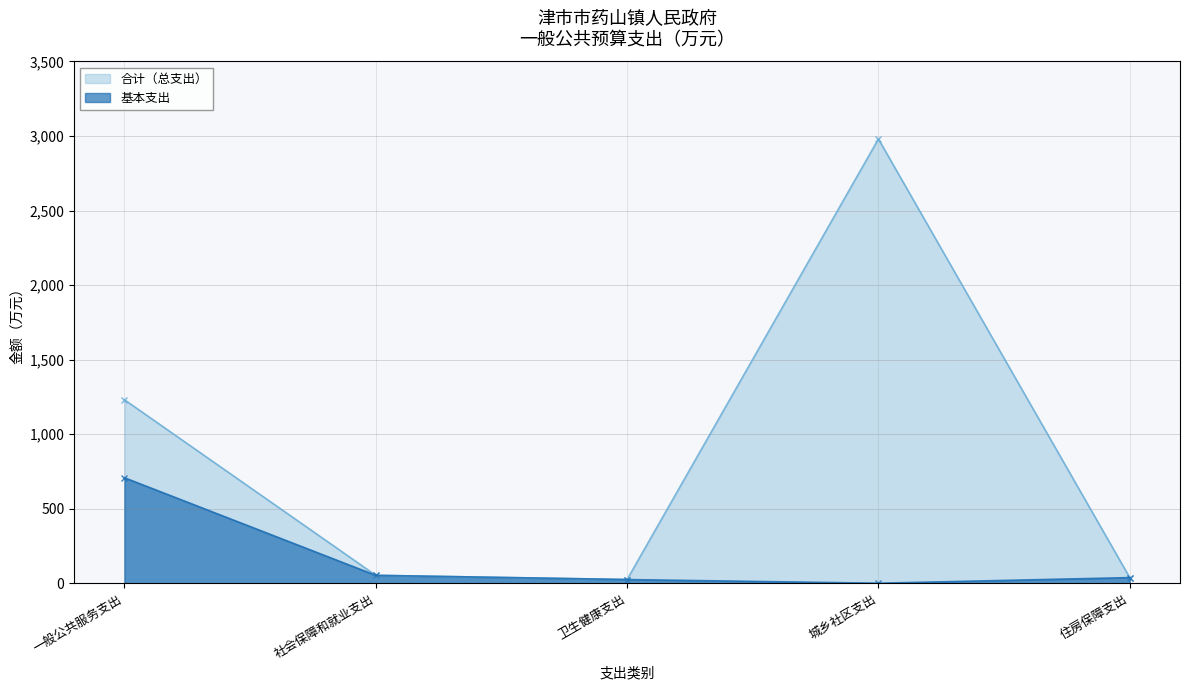

What is the approximate value of 合计（总支出） at 卫生健康支出?

24.6